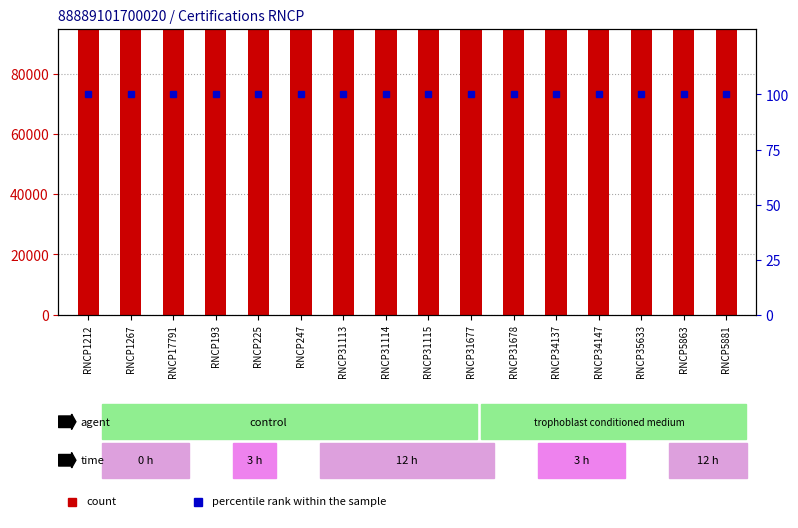

Where is percentile rank within the sample nearest to the value 100?

RNCP1212